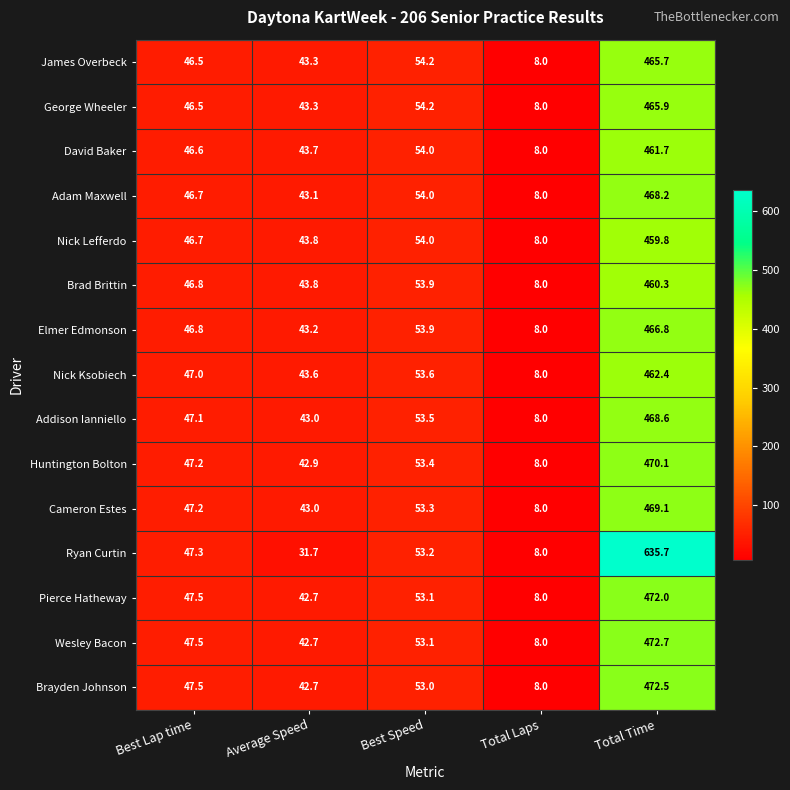

Where is Addison Ianniello nearest to the value 238?

Best Speed